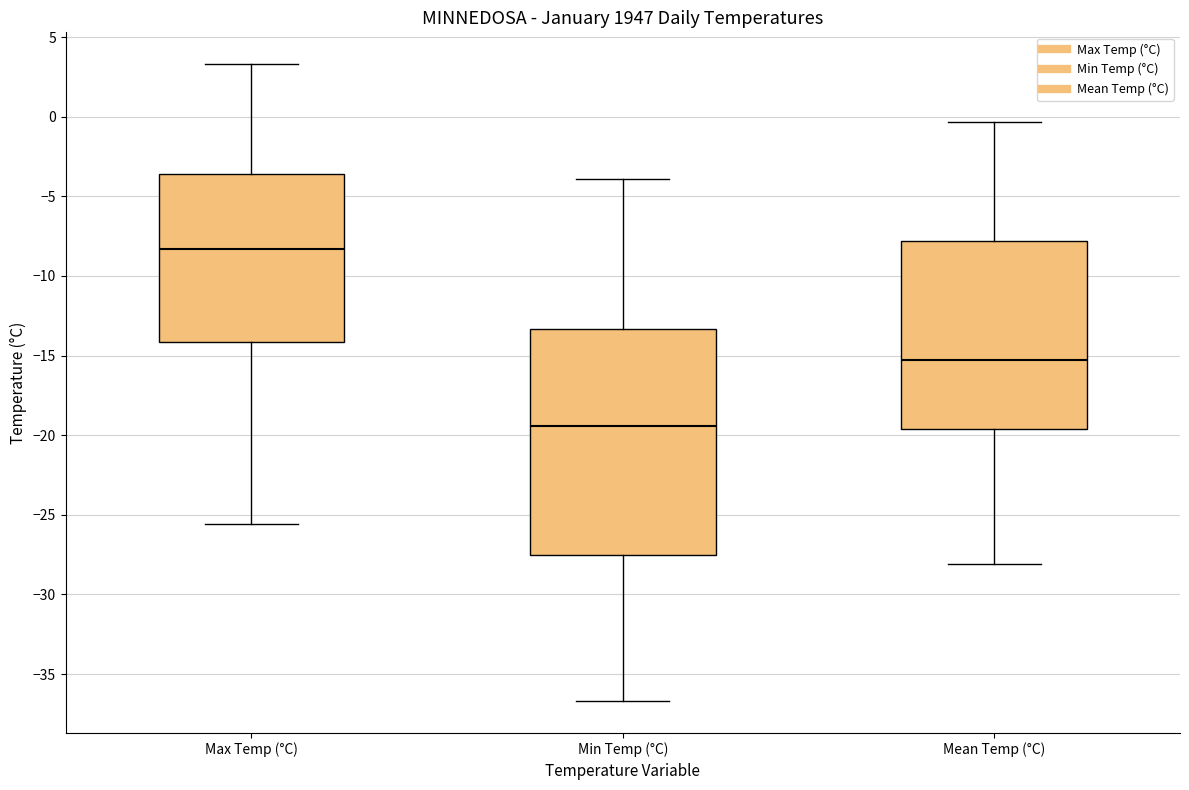

Comparing the boxes themselves (not the whiskers), which one is the tallest?

Min Temp (°C)